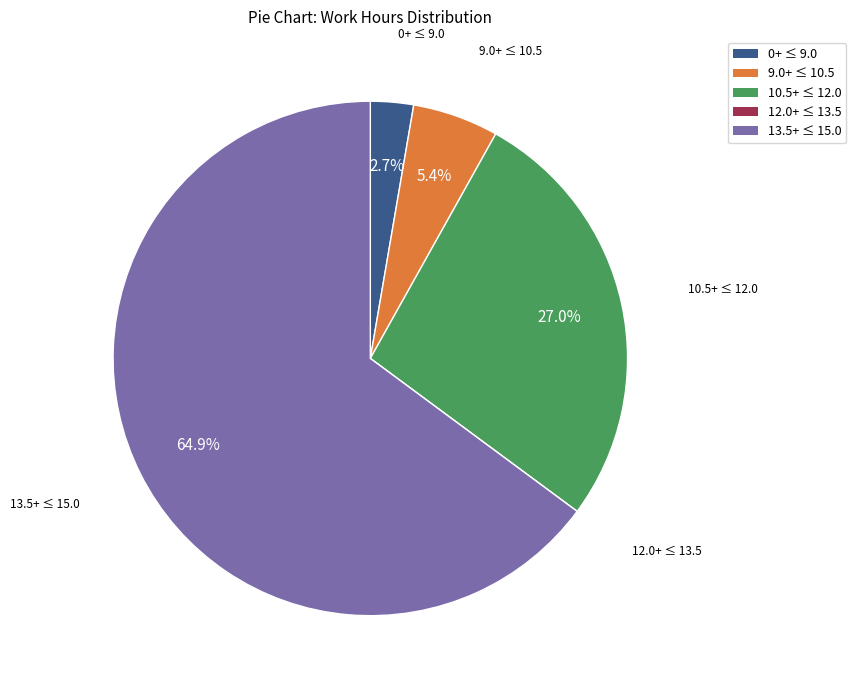

Approximately how many times larger is the value at 10.5+ ≤ 12.0 compared to 0+ ≤ 9.0?

10.0